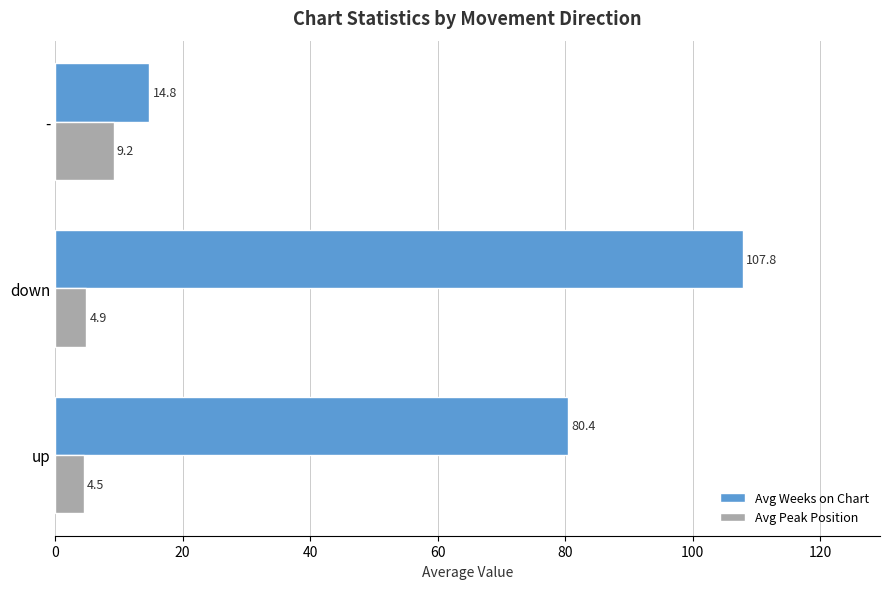

Where is Avg Peak Position nearest to the value 6?

down